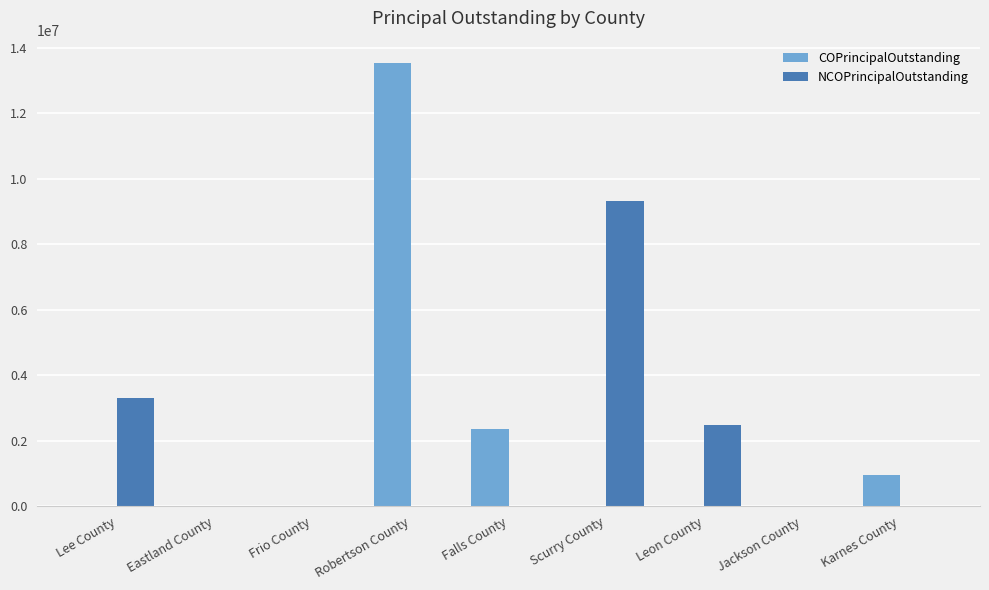

The value of NCOPrincipalOutstanding at Karnes County is 0. True or false?

True